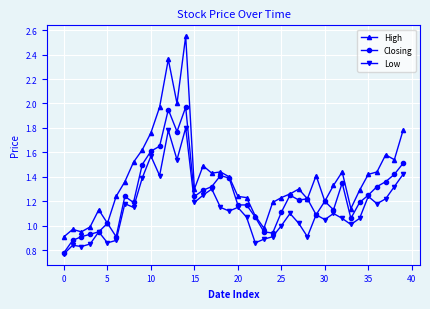

What is the sum of all Low values?

45.5